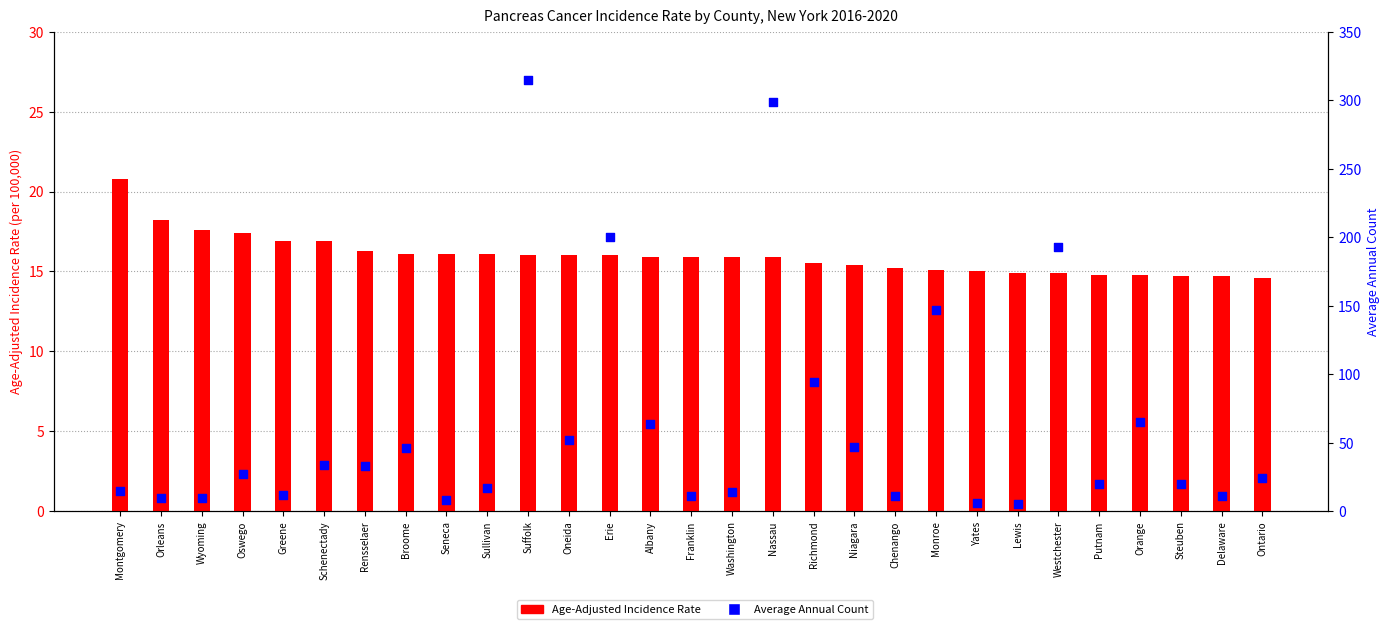

At how many categories does at least one series exceed 204?

2